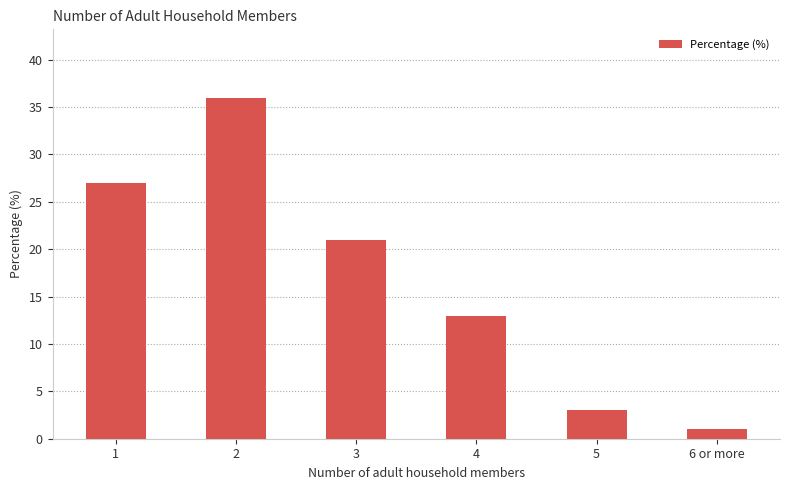

What is the change in value from 1 to 2?

+9